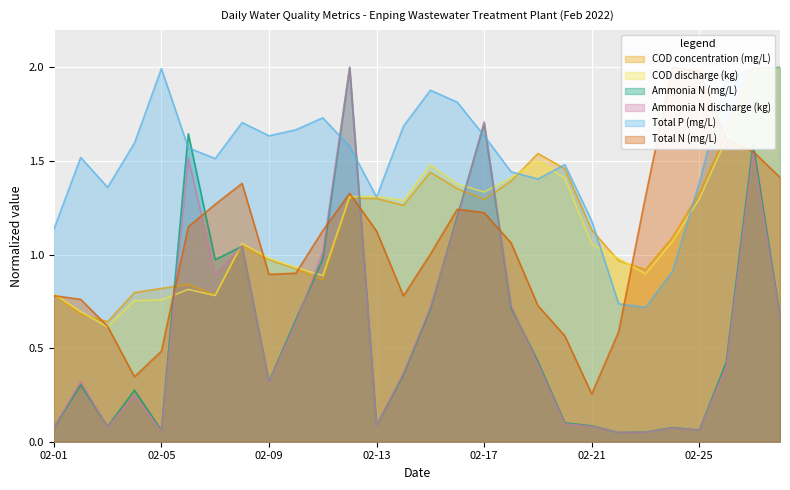

How many lines are shown in the chart?

6